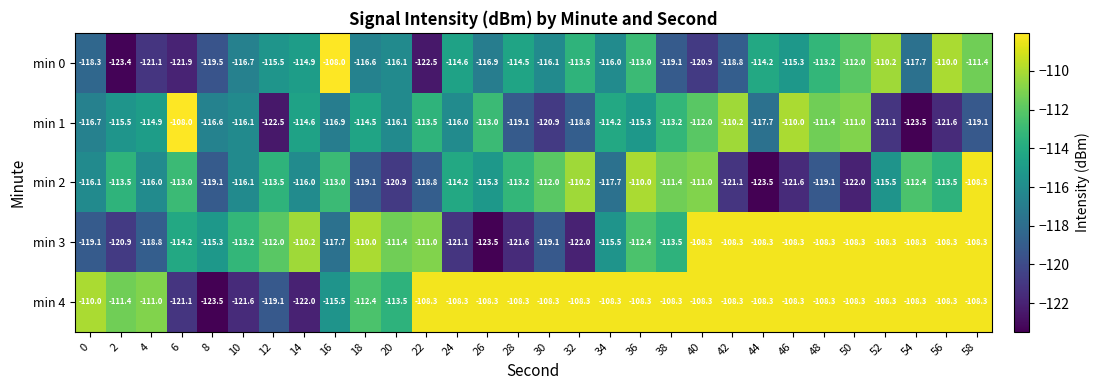

At which category is the sum across all series the highest?

58